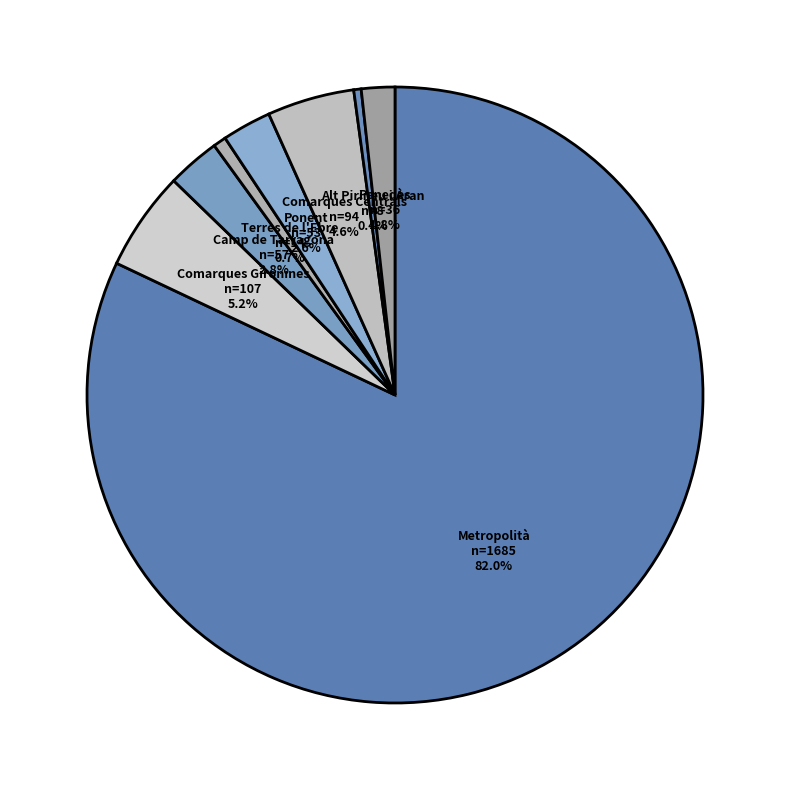

Which category has the biggest portion of the pie?

Metropolità